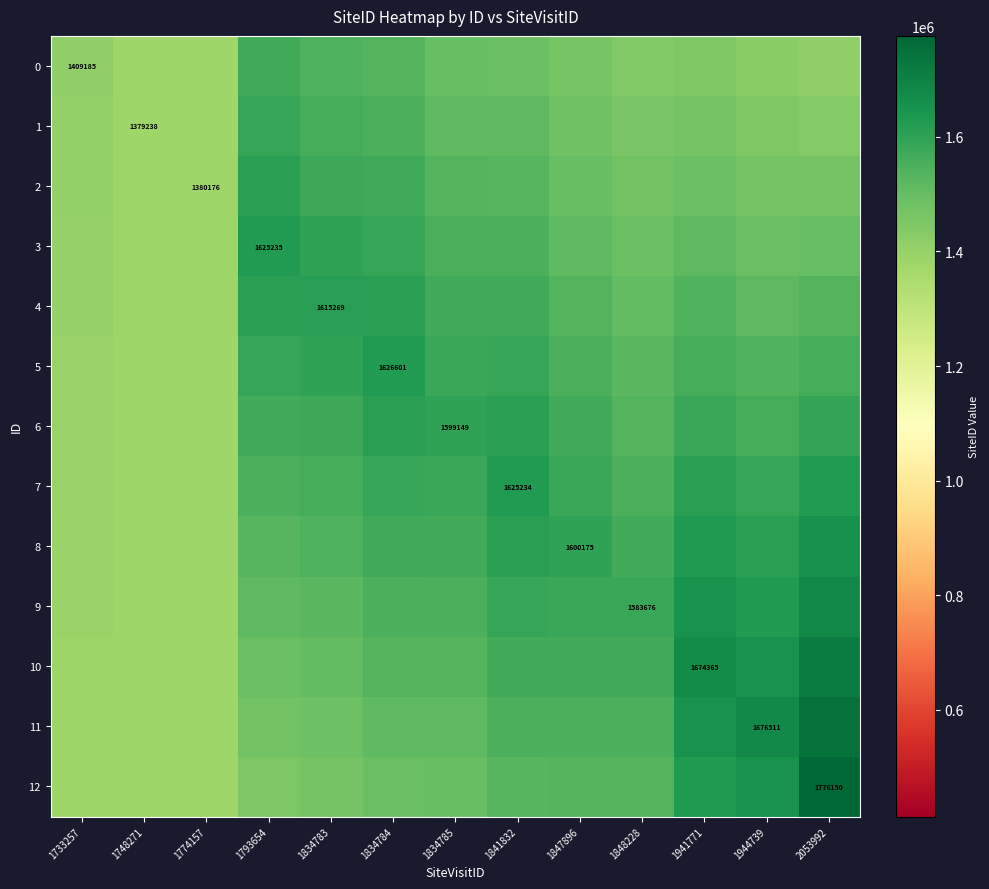

Which series changed the most between 1834785 and 1841832?

7